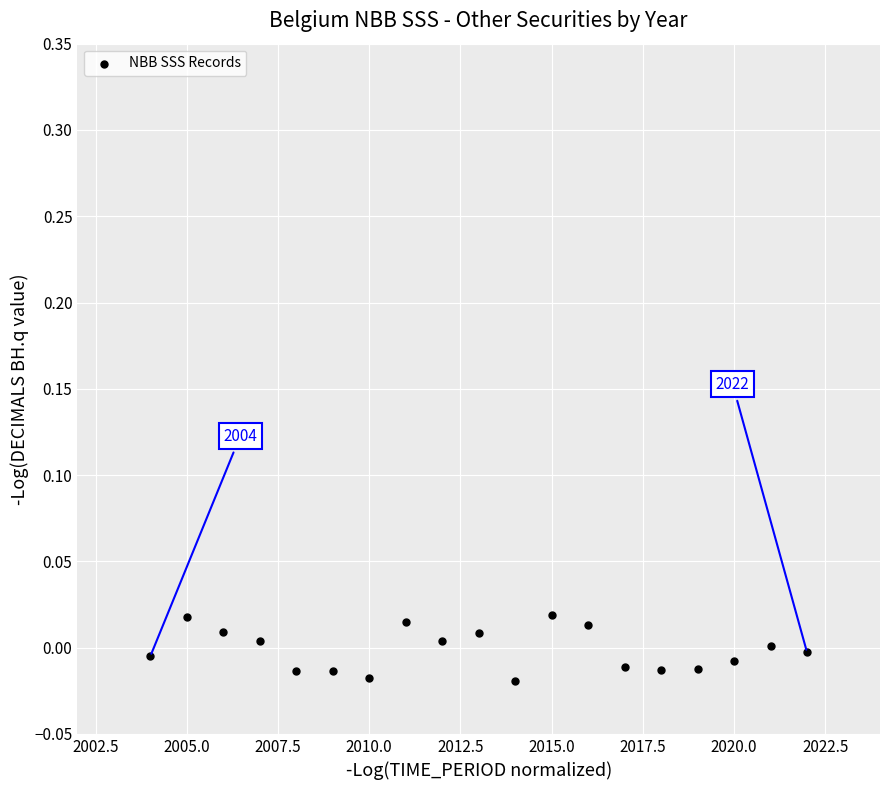

How many points are shown in the scatter plot?

19